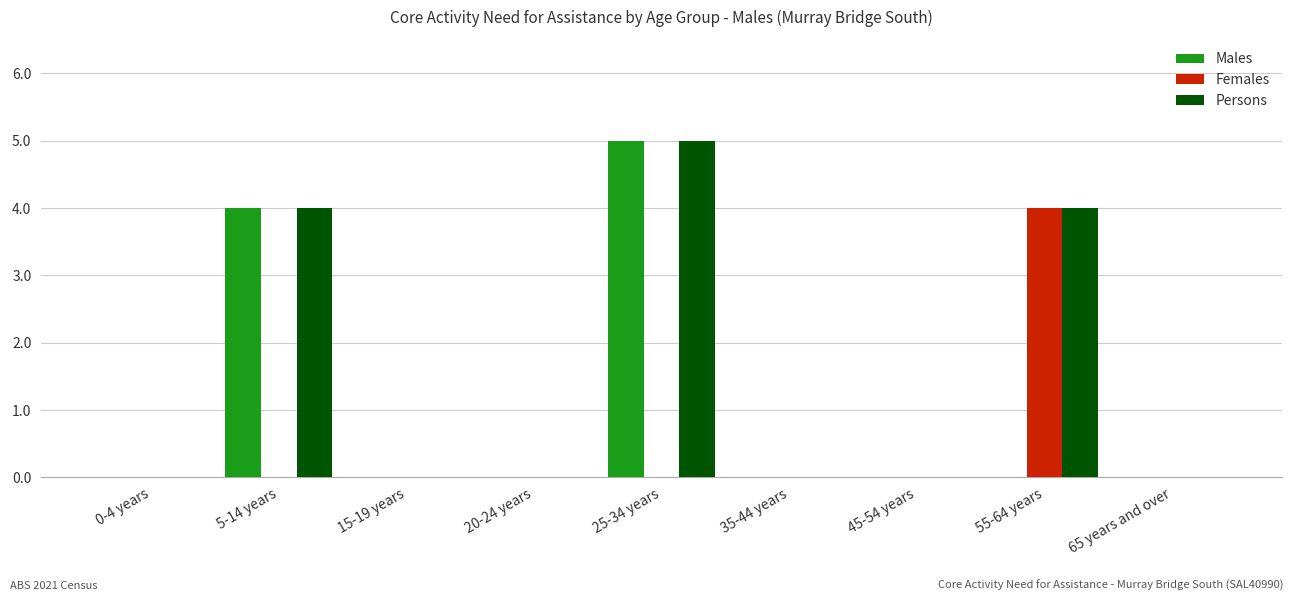

The Females series shows 0 at 35-44 years. True or false?

True